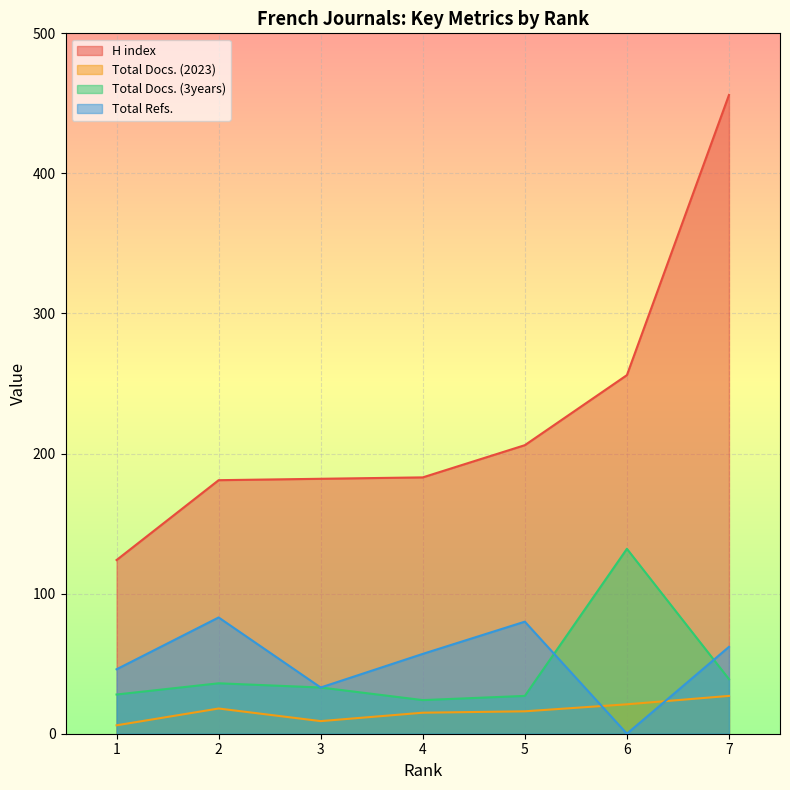

How many lines are shown in the chart?

4